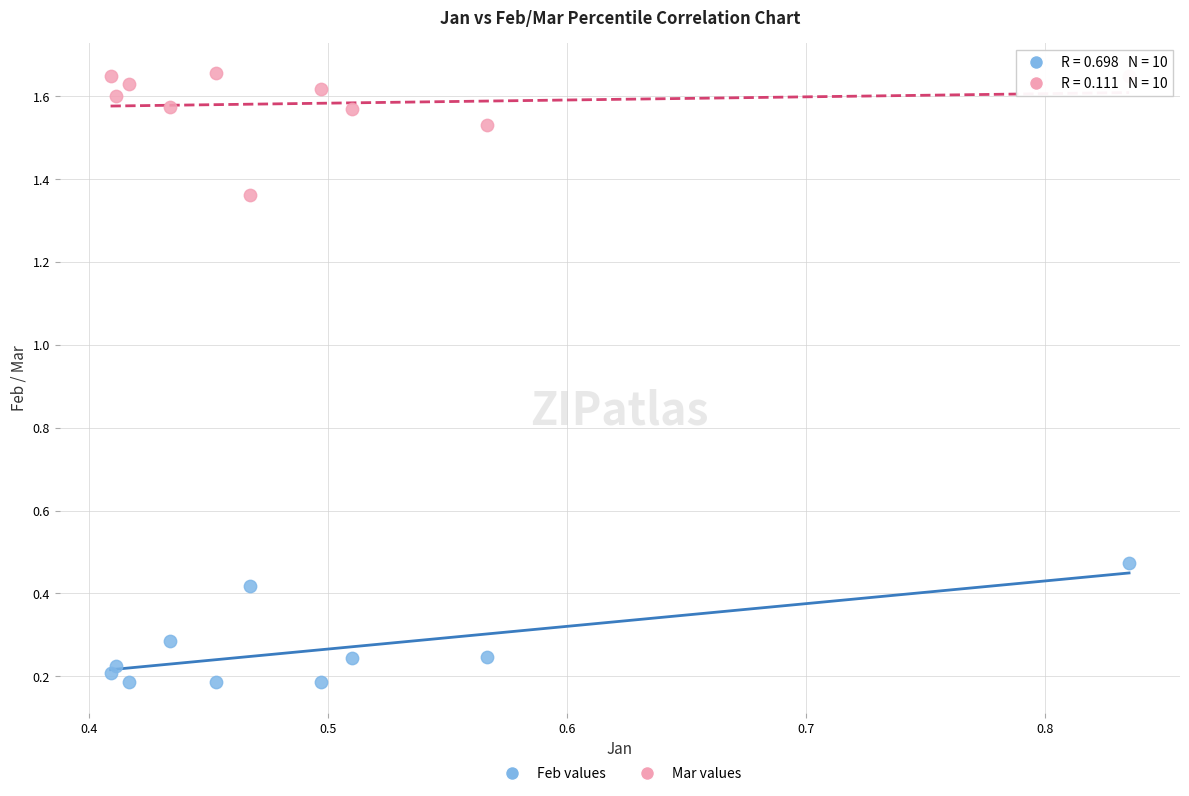

Which series reaches the maximum Y coordinate?

Mar values